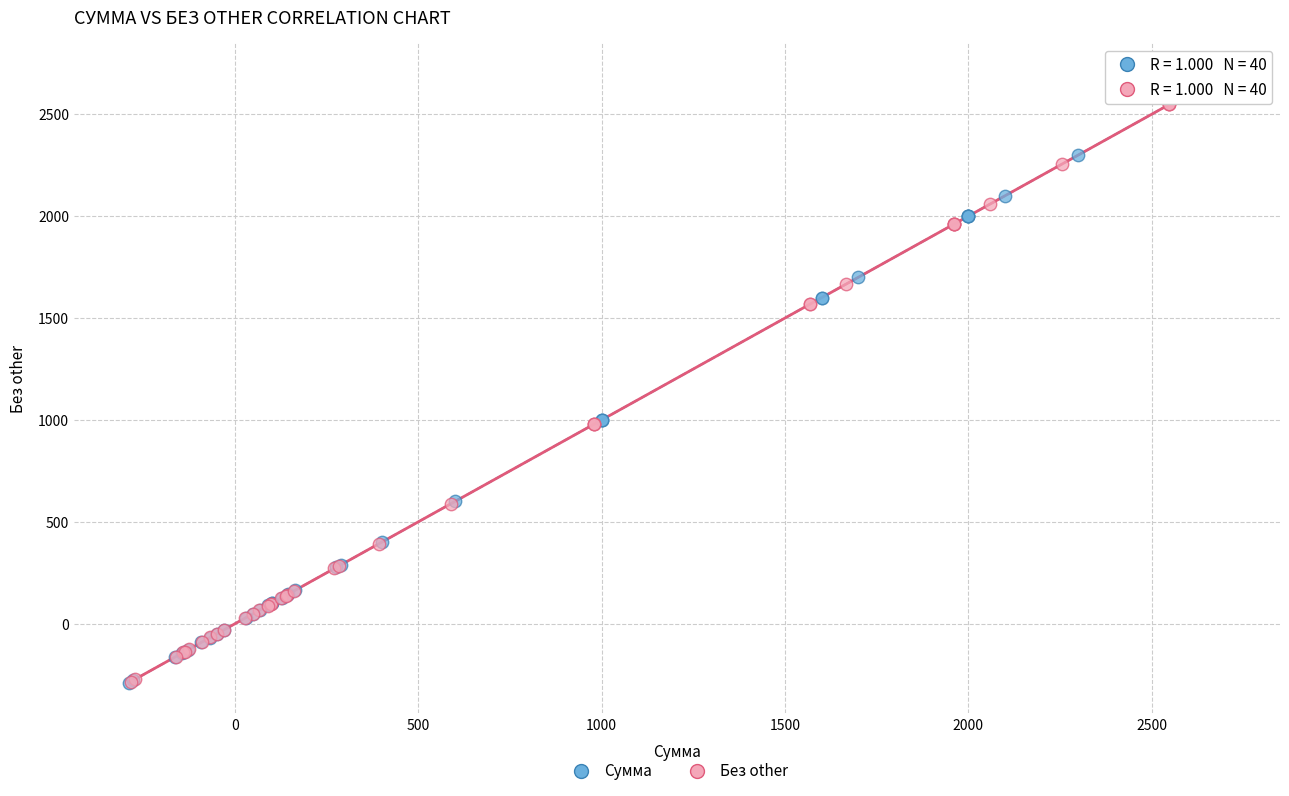

Which series has the widest spread of Y values?

Сумма